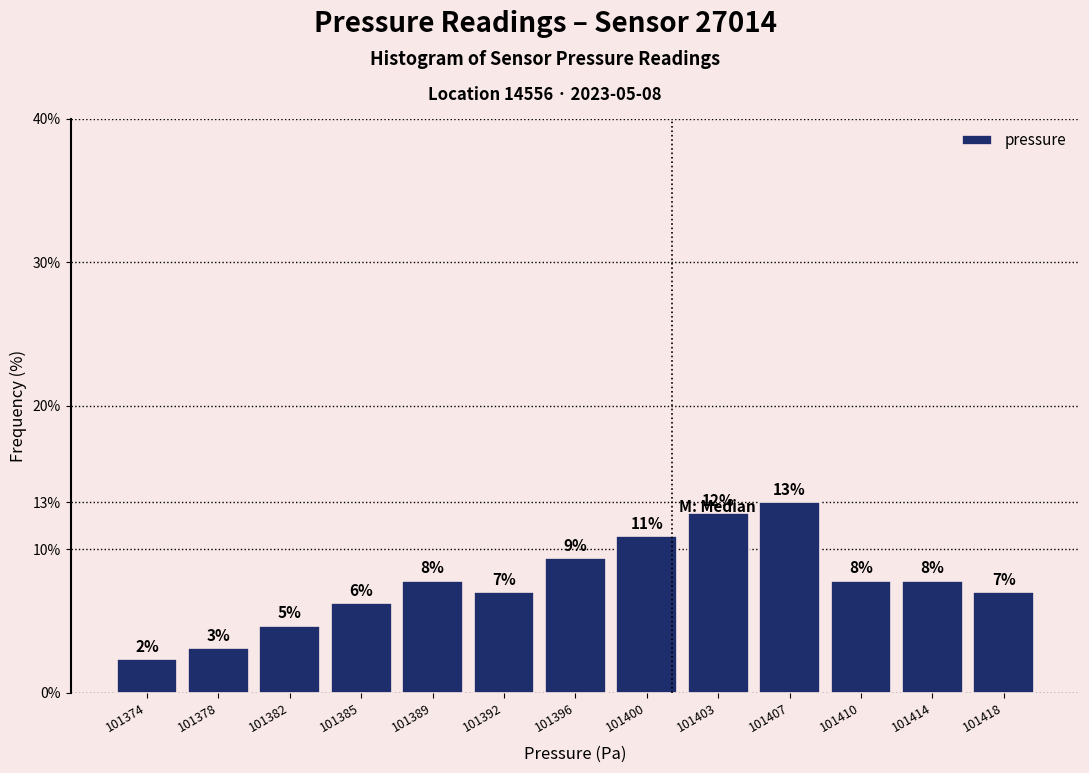

How many bars are there in total?

13